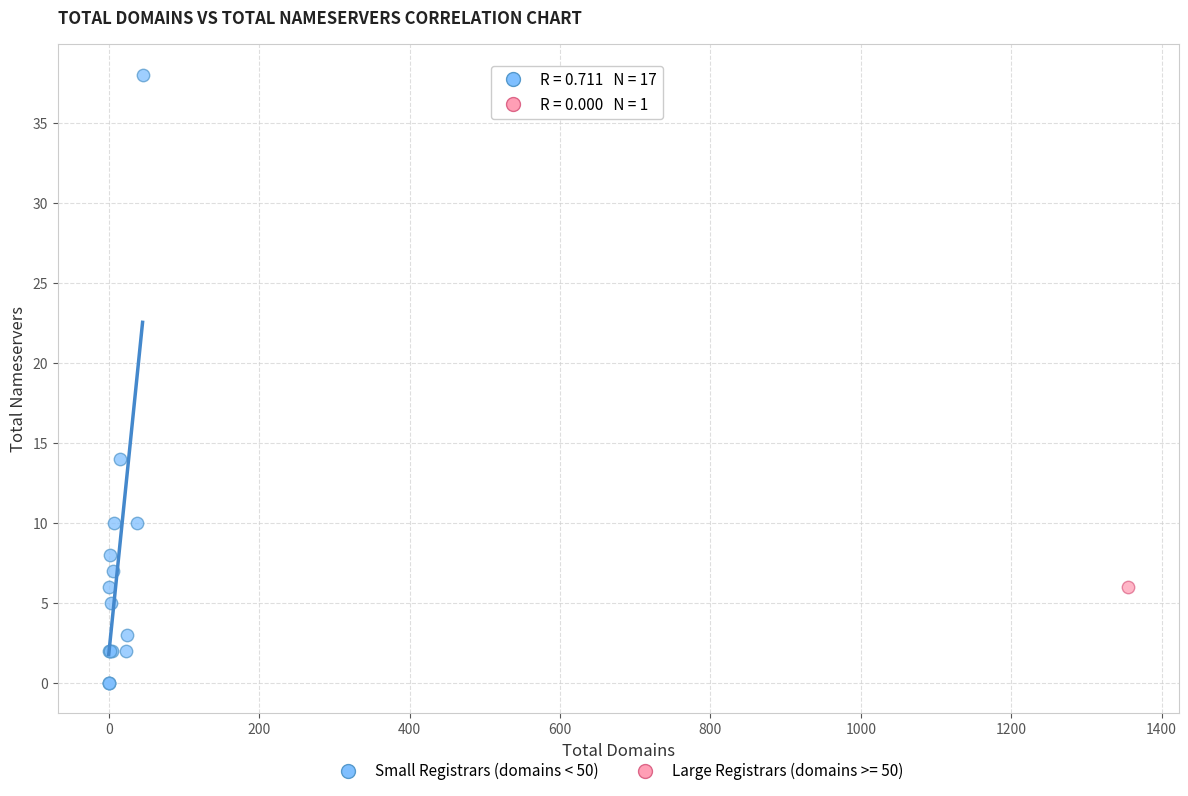

What are all the series names shown in the legend?

Small Registrars (domains < 50), Large Registrars (domains >= 50)